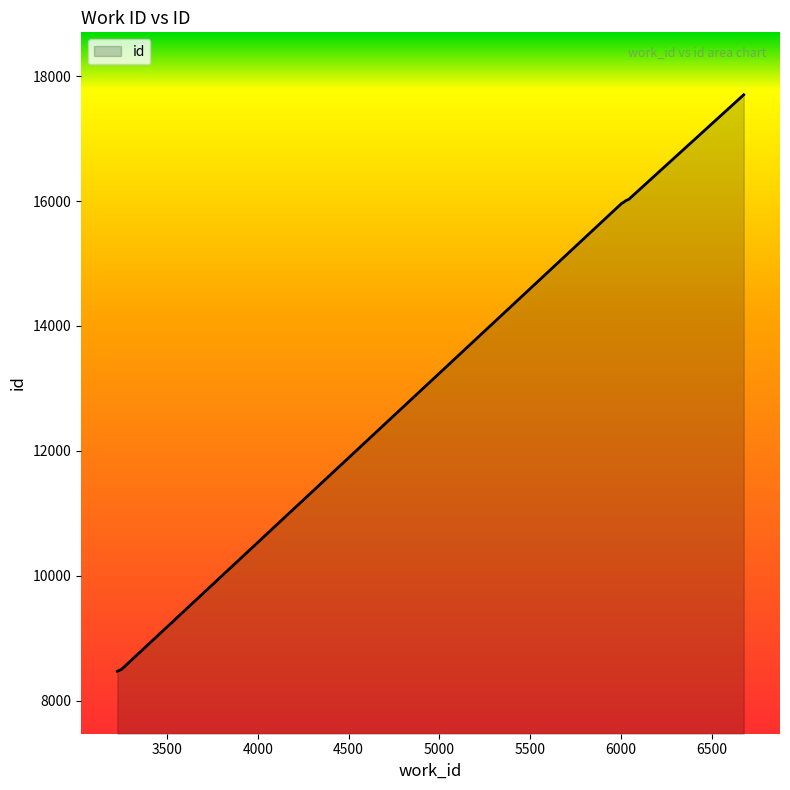

How many distinct data groups are displayed?

1